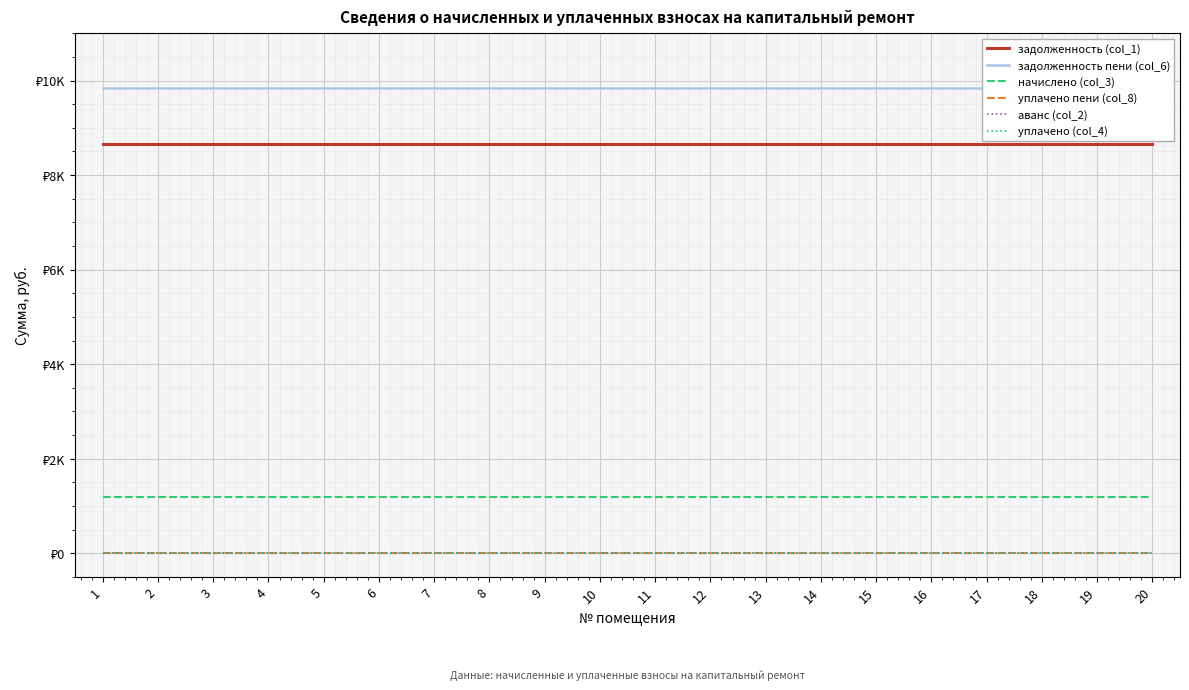

Does the chart display data point markers on the line(s)?

No